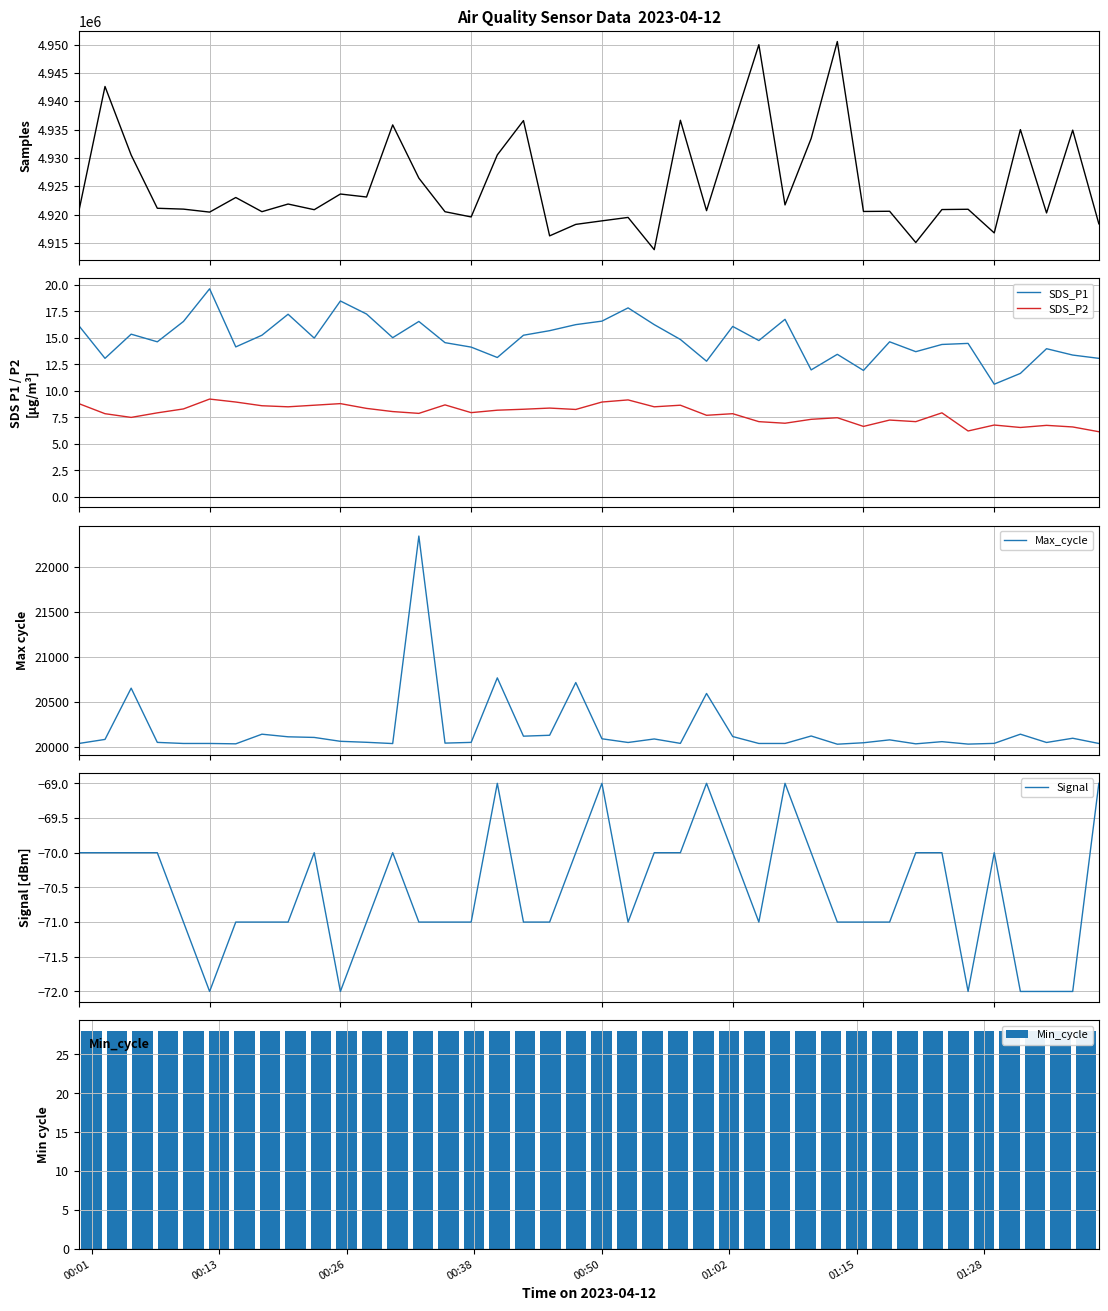

True or false: SDS_P1 and SDS_P2 intersect in this chart.

False